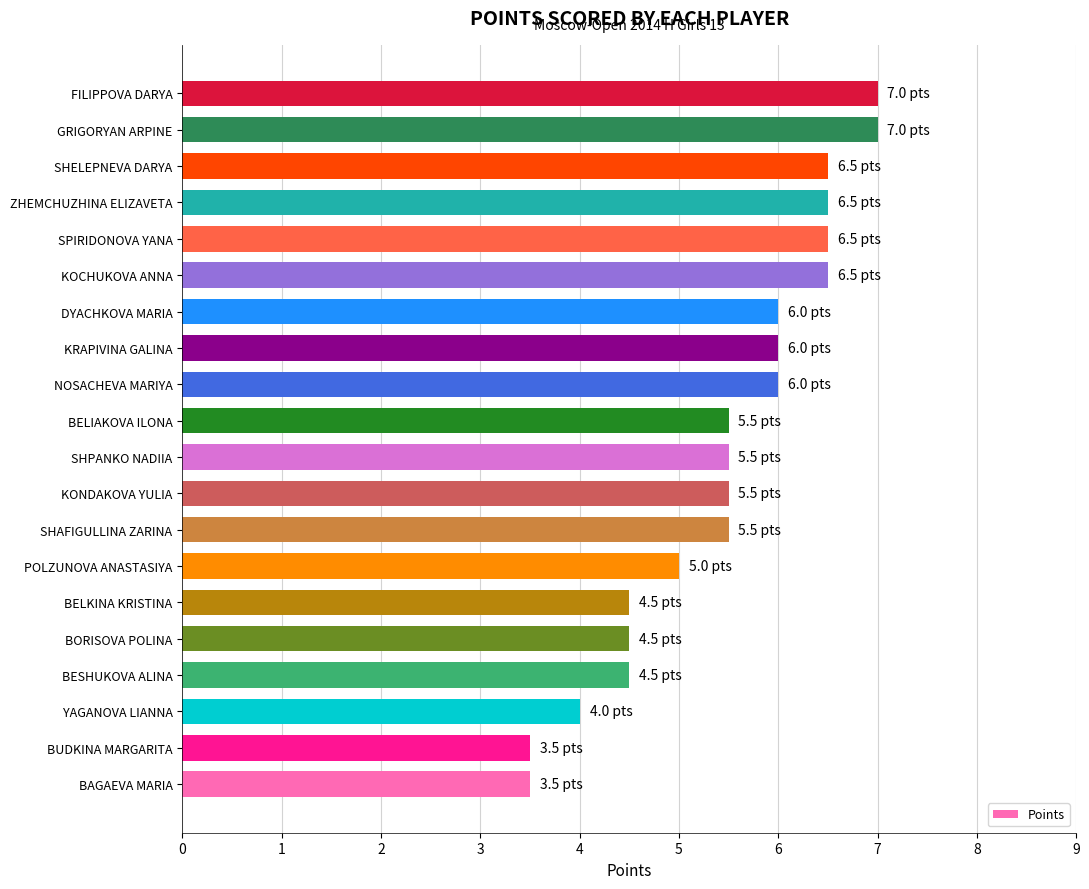

What is the maximum value shown in the chart?

7.0